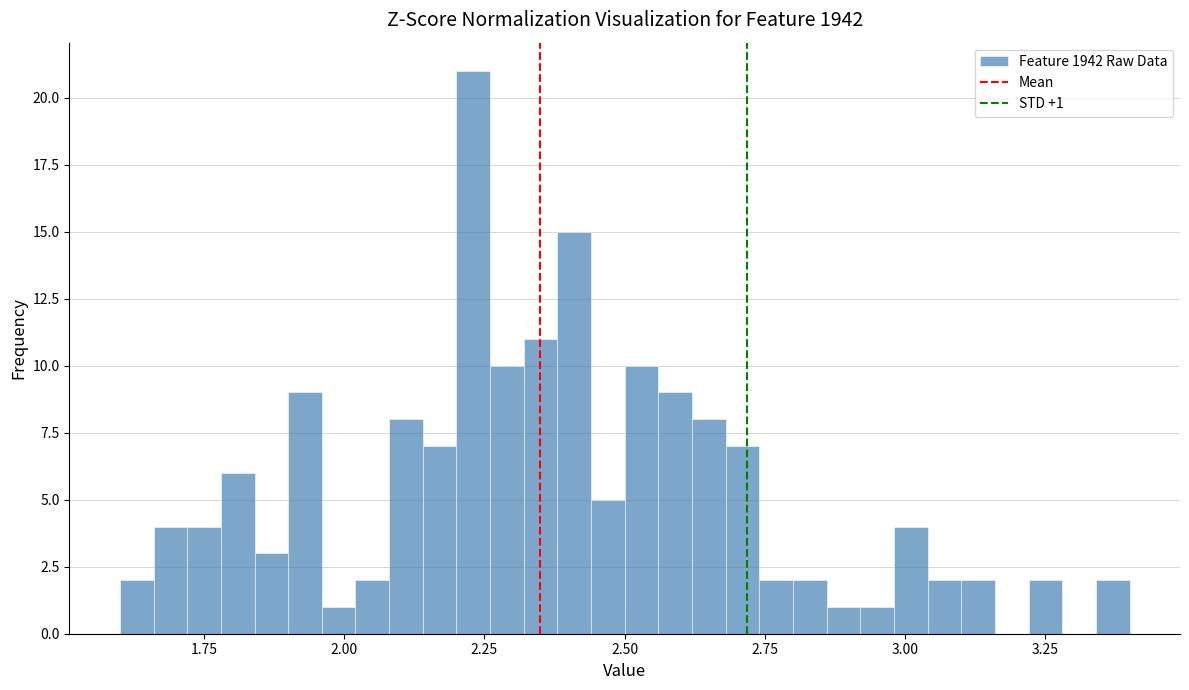

Read against the x-axis, roughly where is the centre of the tallest bar?

2.25